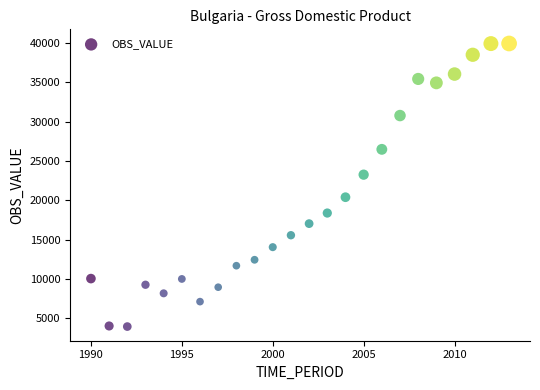

What is the range of X values (max minus min)?

23.0